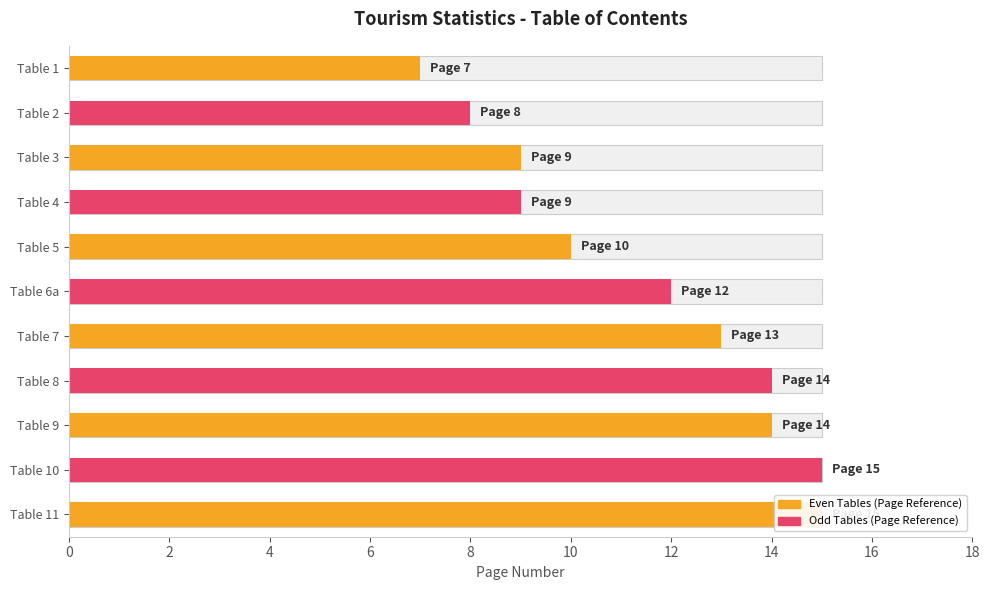

Reading right to left, extract all data points from this chart.

Table Number: Table 11=11	Table 10=10	Table 9=9	Table 8=8	Table 7=7	Table 6a=6	Table 5=5	Table 4=4	Table 3=3	Table 2=2	Table 1=1
Page: Table 11=15	Table 10=15	Table 9=14	Table 8=14	Table 7=13	Table 6a=12	Table 5=10	Table 4=9	Table 3=9	Table 2=8	Table 1=7